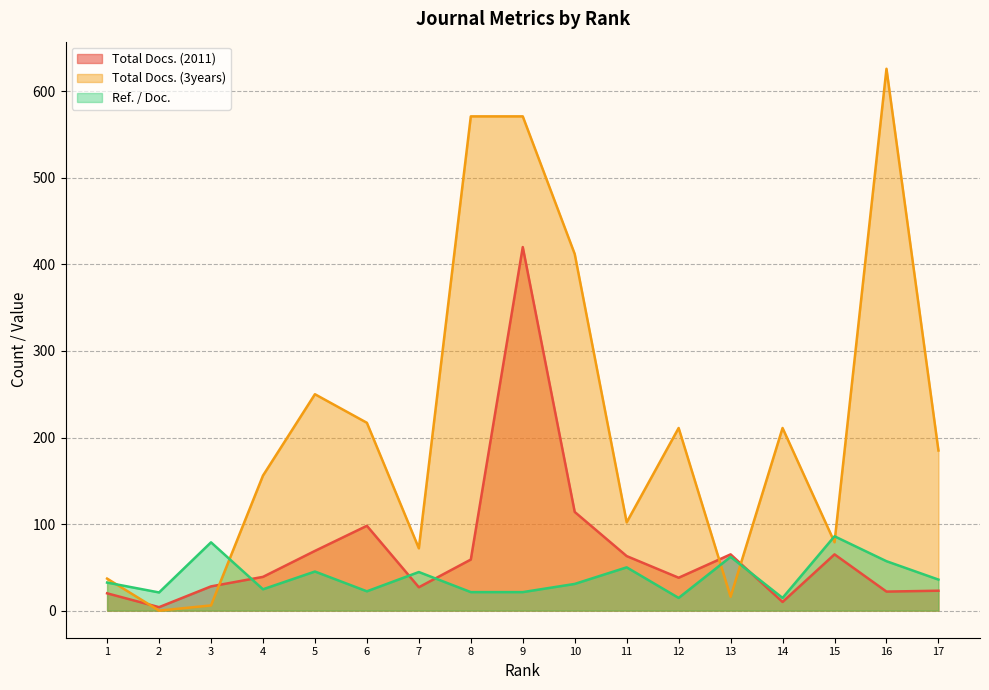

What is the total value across all series at 9?

1012.4